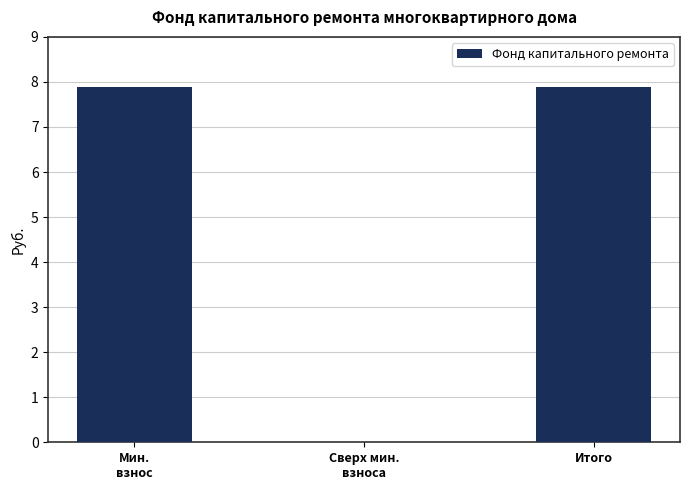

The value at Мин.
взнос is 4.0. True or false?

False